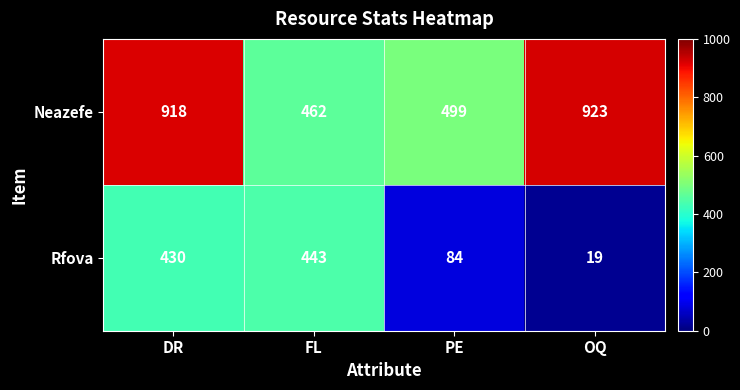

List the series in order of their peak value, lowest first.

Rfova, Neazefe